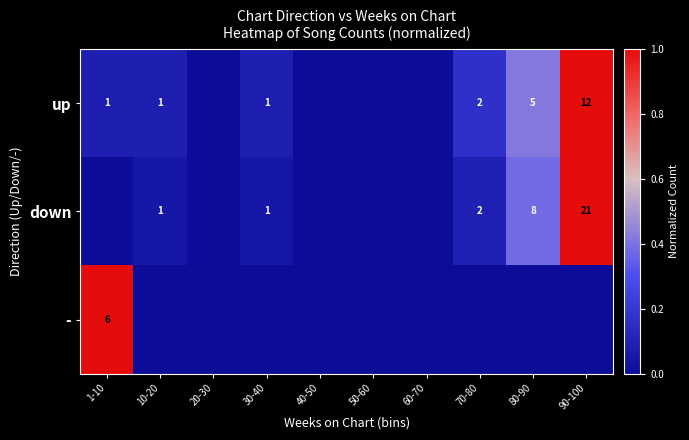

True or false: up has a value of 0 at 1-10.

False